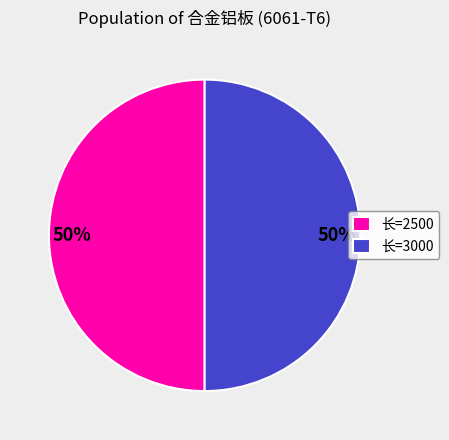

To the nearest percent, what is the average slice percentage?

50%